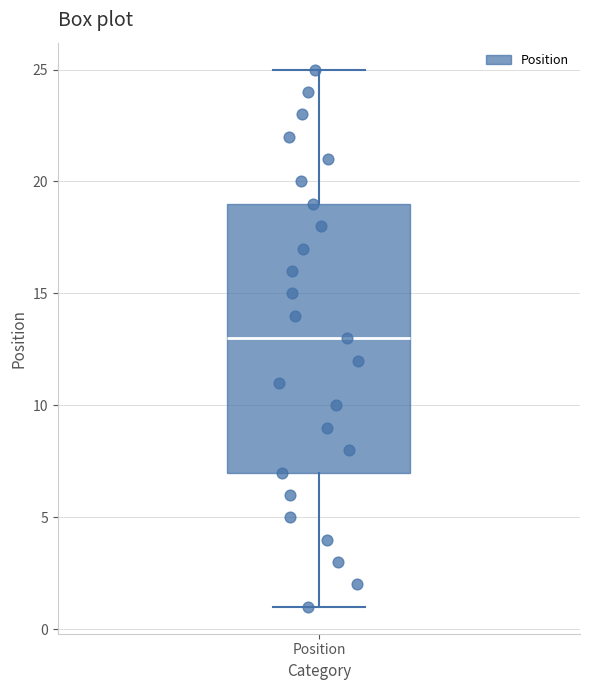

Where does the median line of the box for Position sit on the y-axis? The values are not printed on the chart, so give them approximately, as read against the axis.

13